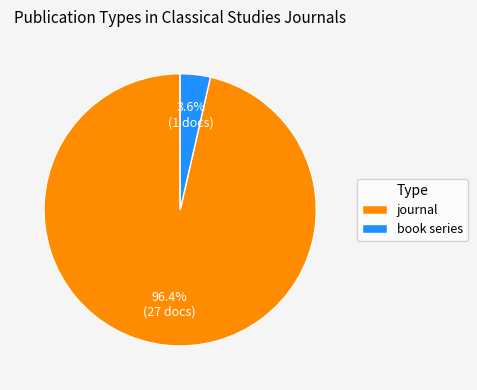

The journal slice represents 96% of the pie. True or false?

True